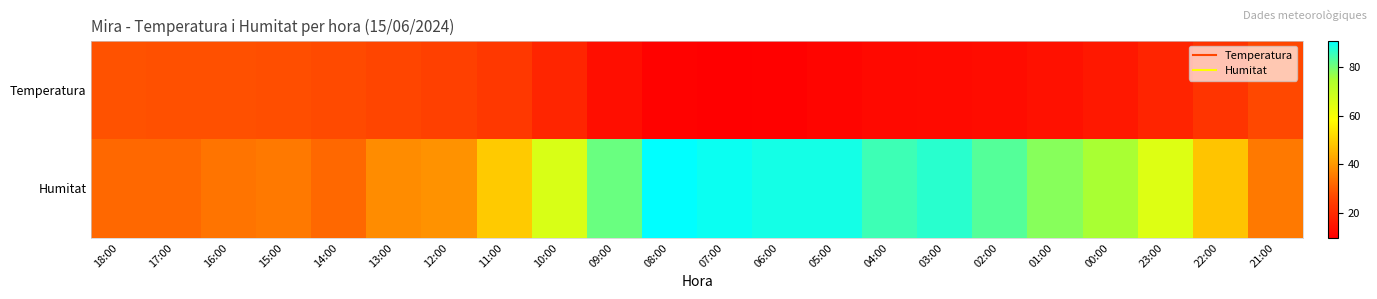

How many series are shown in this chart?

2